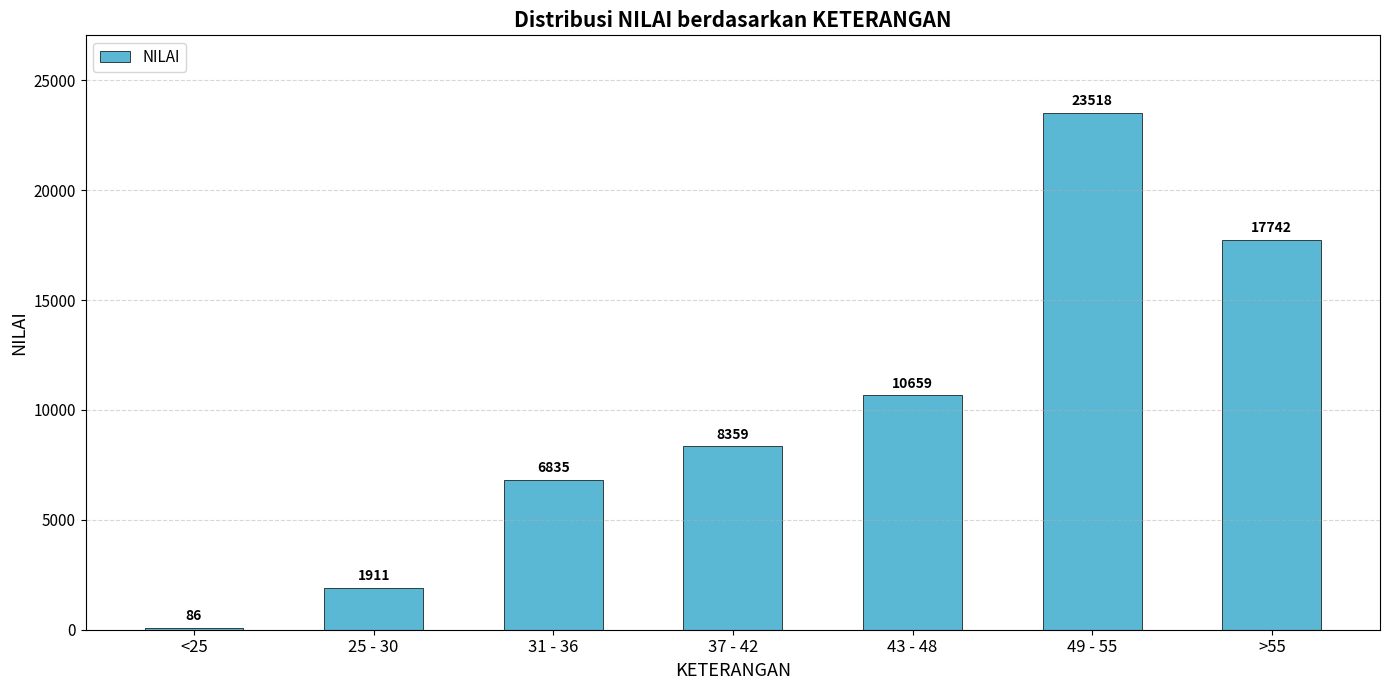

How many distinct data groups are displayed?

1